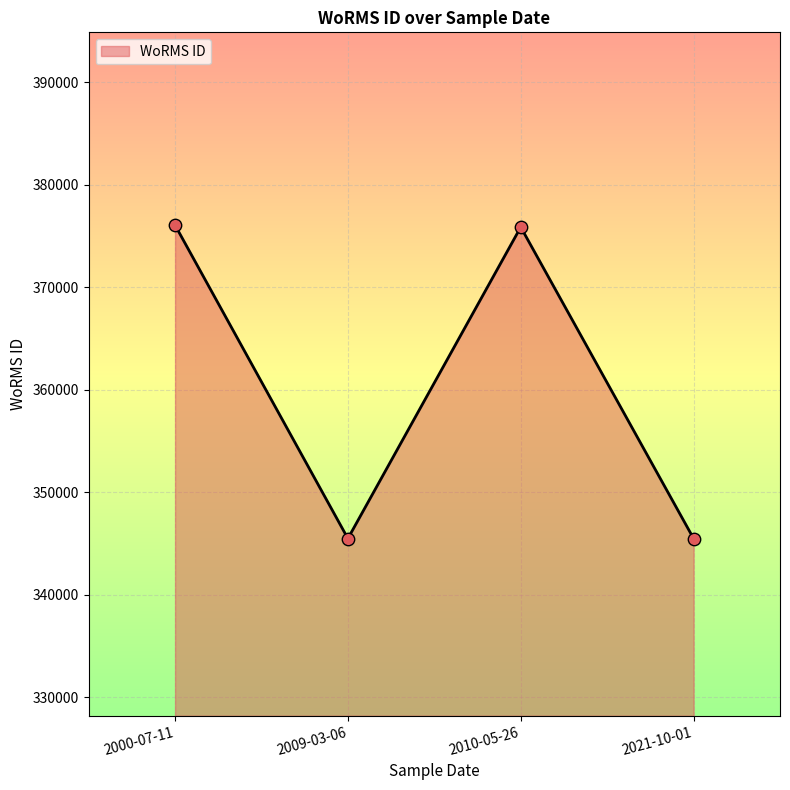

What is the ratio of the value at 2010-05-26 to the value at 2000-07-11?

1.0